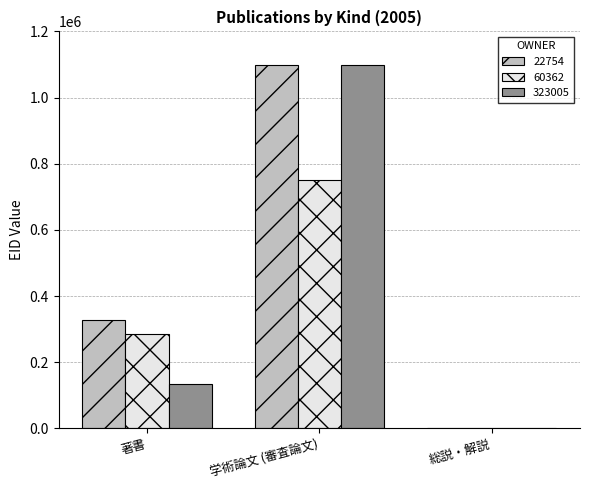

What value does the 60362 series have at 著書, to the nearest 50?

286300